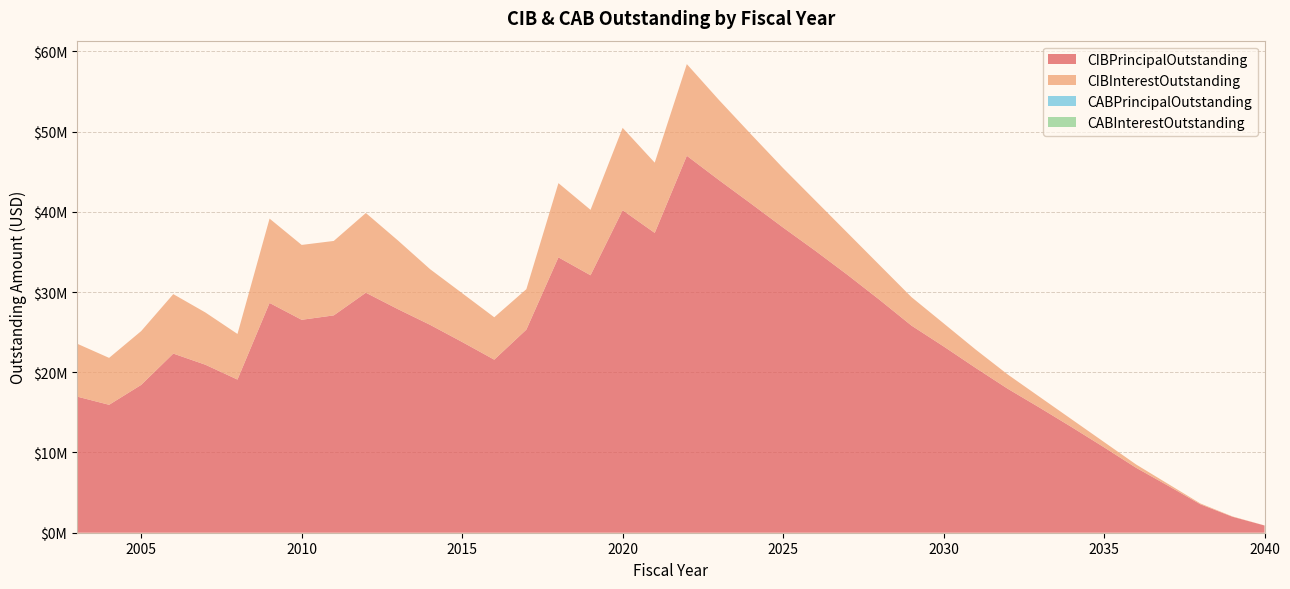

Reading right to left, transcribe all the data shown in this chart.

CIBPrincipalOutstanding: 900000.0	1990000.0	3545000.0	5845000.0	8090000.0	10645000.0	13140000.0	15570000.0	17940000.0	20540000.0	23225000.0	25815000.0	29045000.0	32160000.0	35155000.0	38040000.0	41020000.0	43960000.0	46985000.0	37370000.0	40195000.0	32090000.0	34325000.0	25315000.0	21570000.0	23775000.0	25915000.0	27865000.0	29915000.0	27090000.0	26540000.0	28640000.0	19090000.0	20940000.0	22330000.0	18425000.0	15945000.0	16970000.0
CIBInterestOutstanding: 9562.5	41187.5	102965.0	226830.0	410927.5	656292.5	964980.0	1338061.2	1777783.8	2286097.5	2873754.8	3548096.8	4332544.8	5238238.5	6263605.3	7401714.8	8643127.3	9983903.8	11425409.6	8755683.4	10269907.9	8154888.4	9248327.9	5038079.5	5284959.1	6082251.9	6936379.9	8559272.4	9935021.6	9277603.6	9331879.1	10512689.3	5684235.9	6512577.6	7408650.4	6707500.6	5847238.1	6597775.6
CABPrincipalOutstanding: 0.0	0.0	0.0	0.0	0.0	0.0	0.0	0.0	0.0	0.0	0.0	0.0	0.0	0.0	0.0	0.0	0.0	0.0	0.0	0.0	0.0	0.0	0.0	0.0	0.0	0.0	0.0	0.0	0.0	0.0	0.0	0.0	0.0	0.0	0.0	0.0	0.0	0.0
CABInterestOutstanding: 0.0	0.0	0.0	0.0	0.0	0.0	0.0	0.0	0.0	0.0	0.0	0.0	0.0	0.0	0.0	0.0	0.0	0.0	0.0	0.0	0.0	0.0	0.0	0.0	0.0	0.0	0.0	0.0	0.0	0.0	0.0	0.0	0.0	0.0	0.0	0.0	0.0	0.0